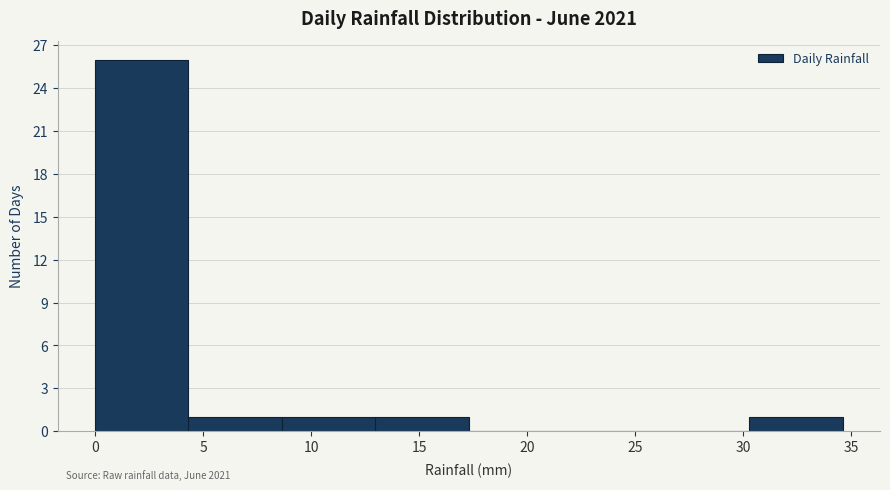

Which range on the x-axis has the tallest bar?

0.0 to 4.5